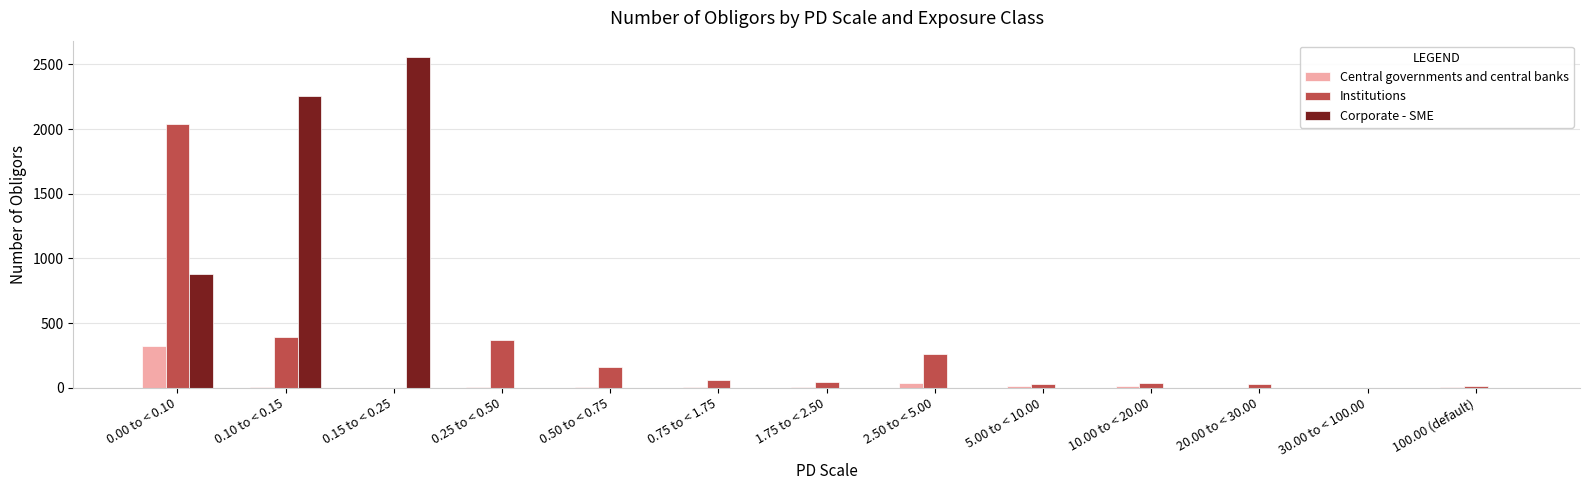

Which series has the largest total across all categories?

Corporate - SME